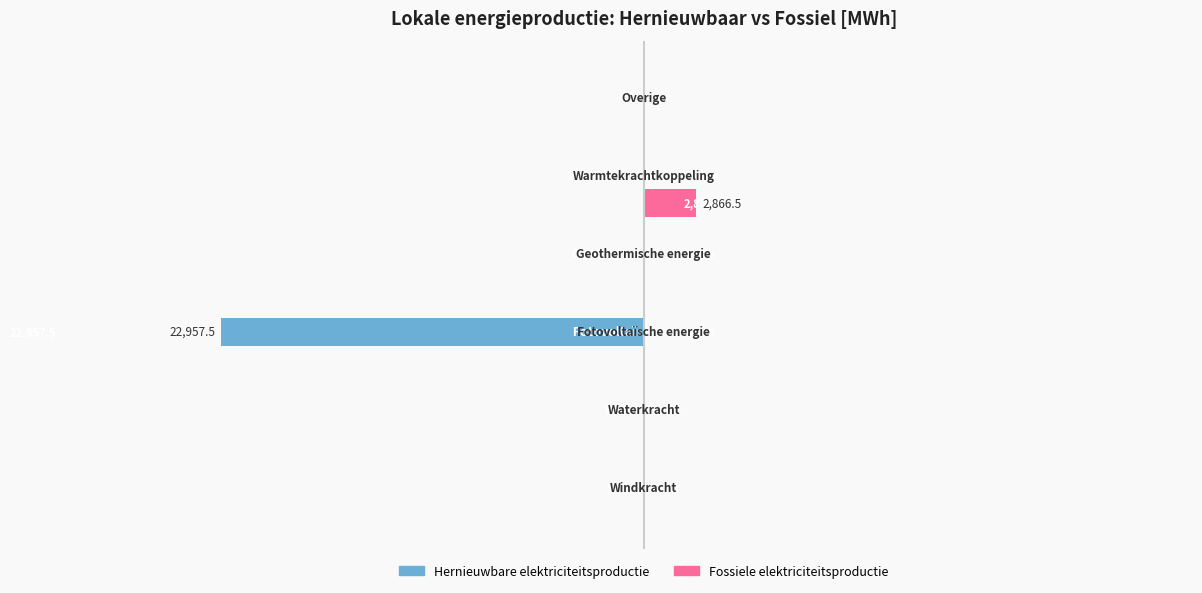

What are all the series names shown in the legend?

Hernieuwbare elektriciteitsproductie, Fossiele elektriciteitsproductie